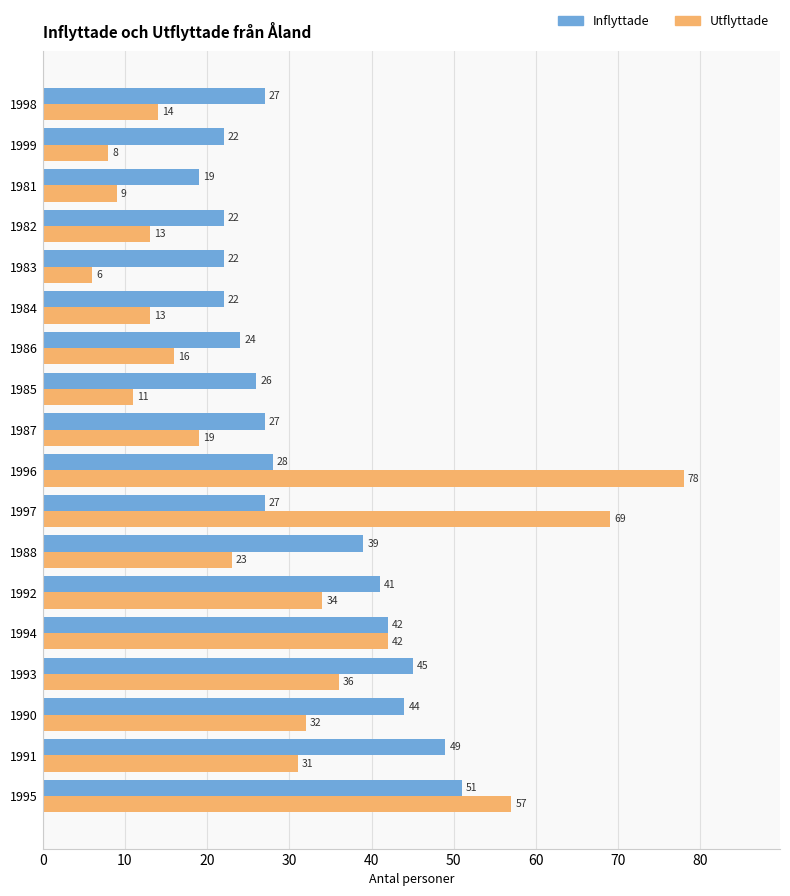

Rank the series by their maximum value, from highest to lowest.

Utflyttade, Inflyttade